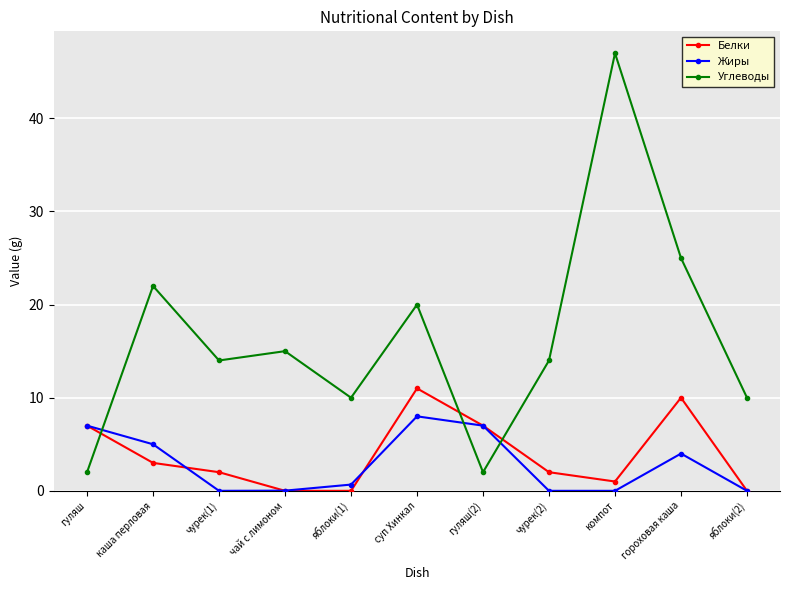

How many interior local peaks does the Белки series have?

2